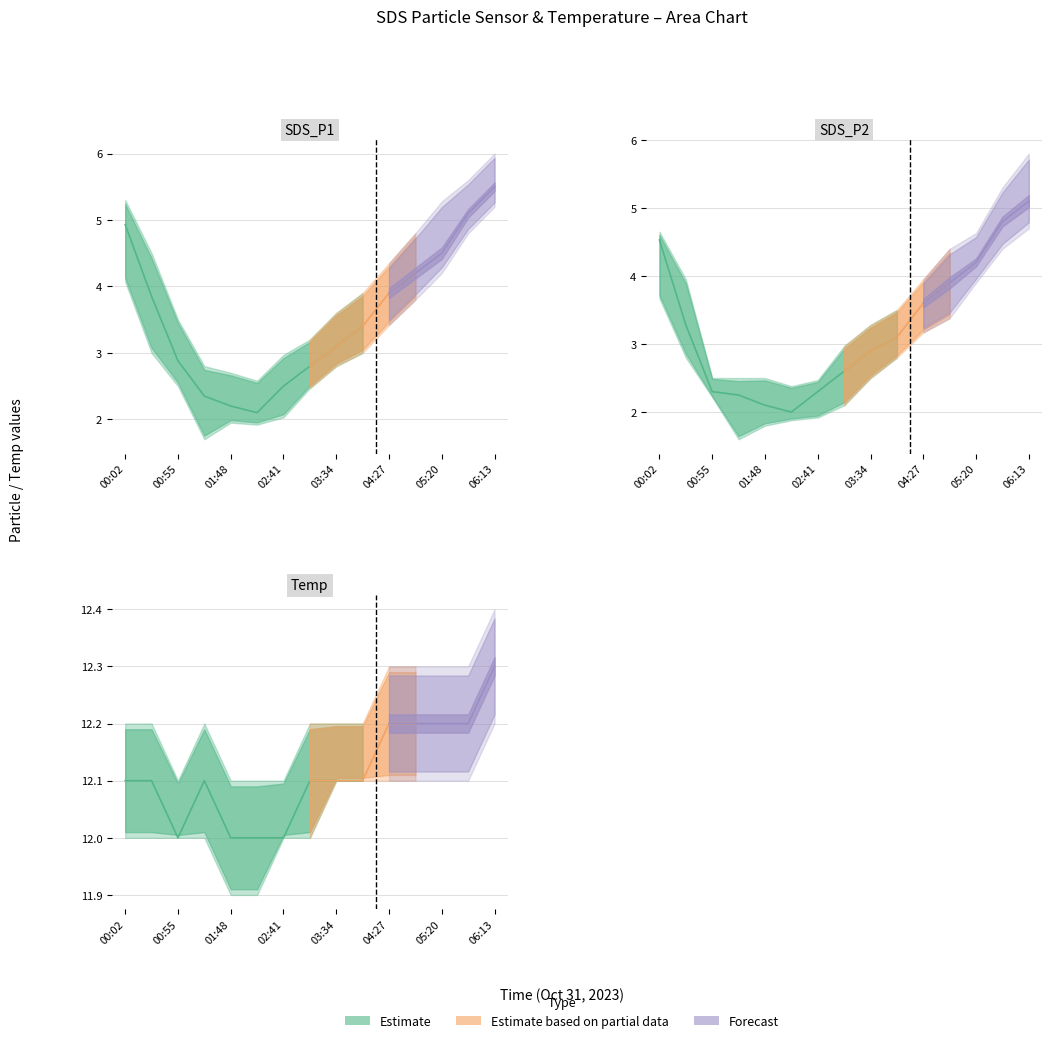

What is the value of the SDS_P2 point at the 7th from the left?

2.3